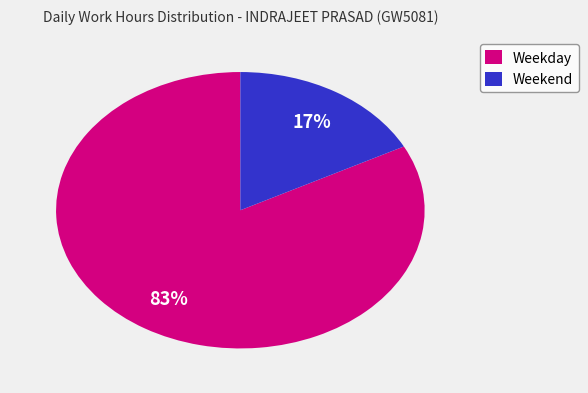

How many slices are in this pie chart?

2